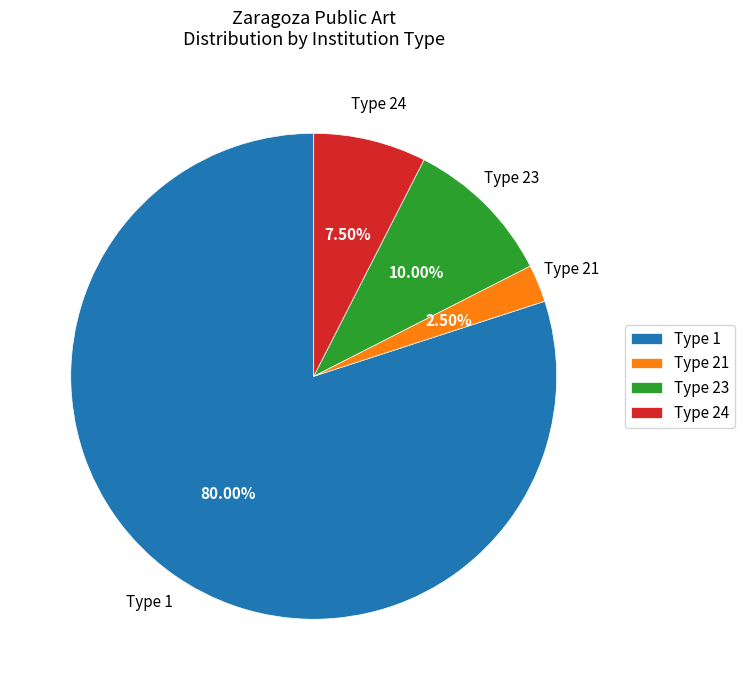

Rank the categories by value from highest to lowest.

Type 1, Type 23, Type 24, Type 21